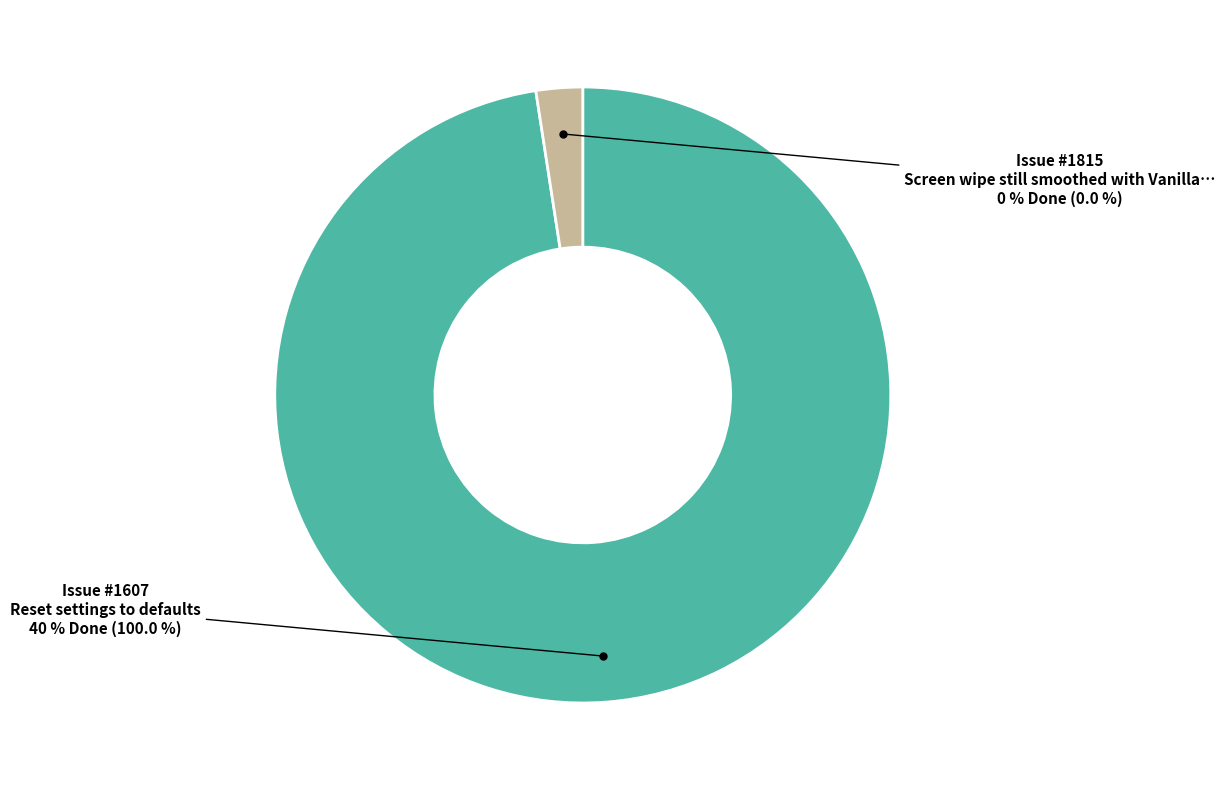

To the nearest percent, what is the average slice percentage?

50%